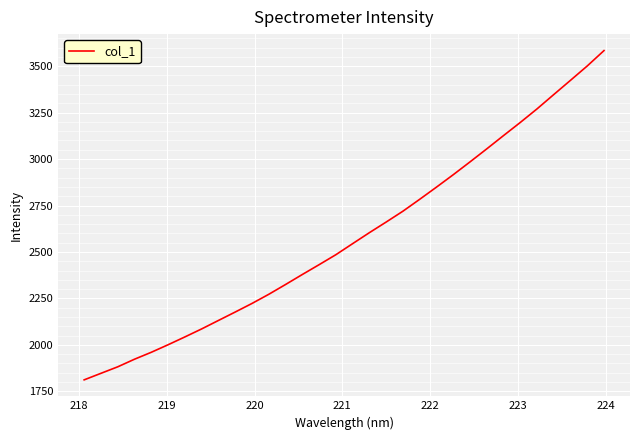

What is the average value?

2579.5